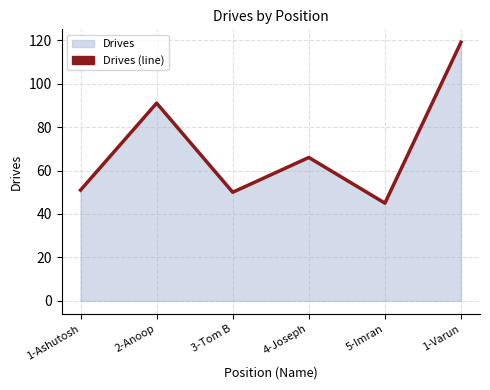

The chart shows a value of 32 at 1-Varun. True or false?

False